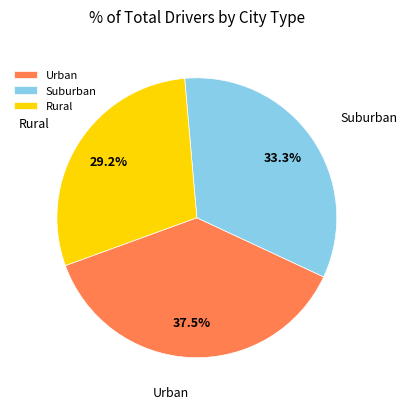

How many segments does this pie chart have?

3